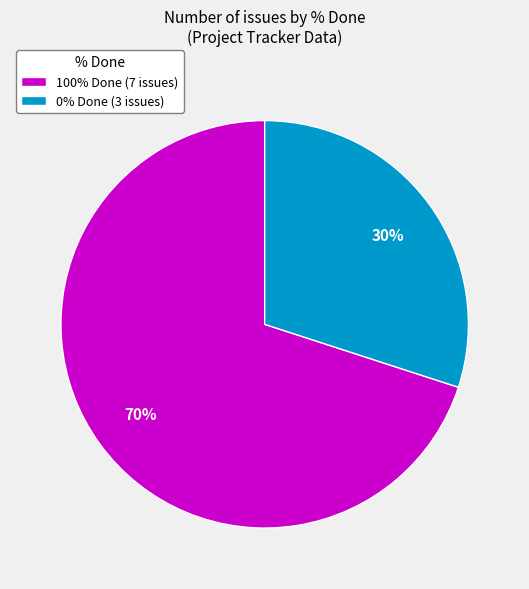

Count the number of slices in the pie.

2